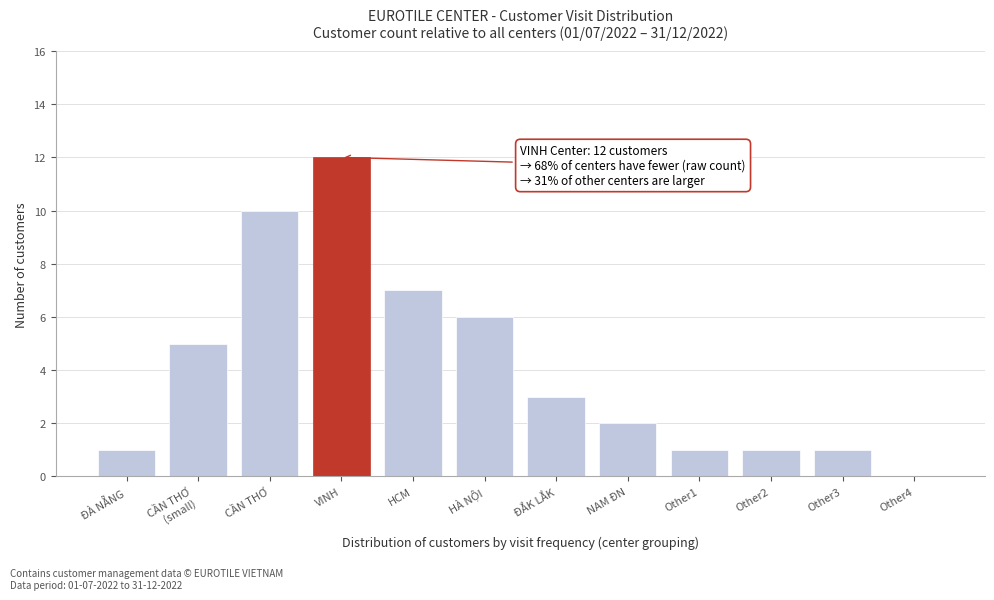

What is the sum of all values?

49